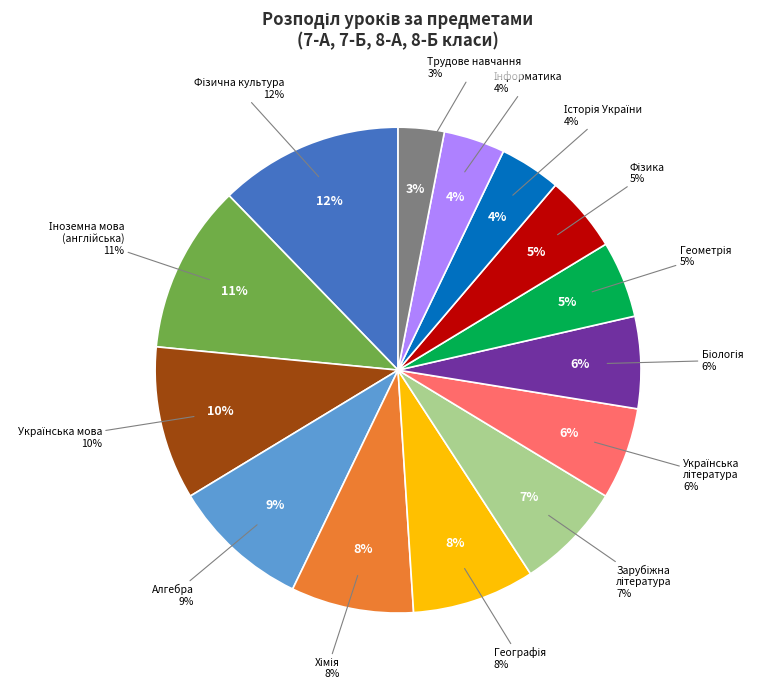

Does any single category account for the majority?

No